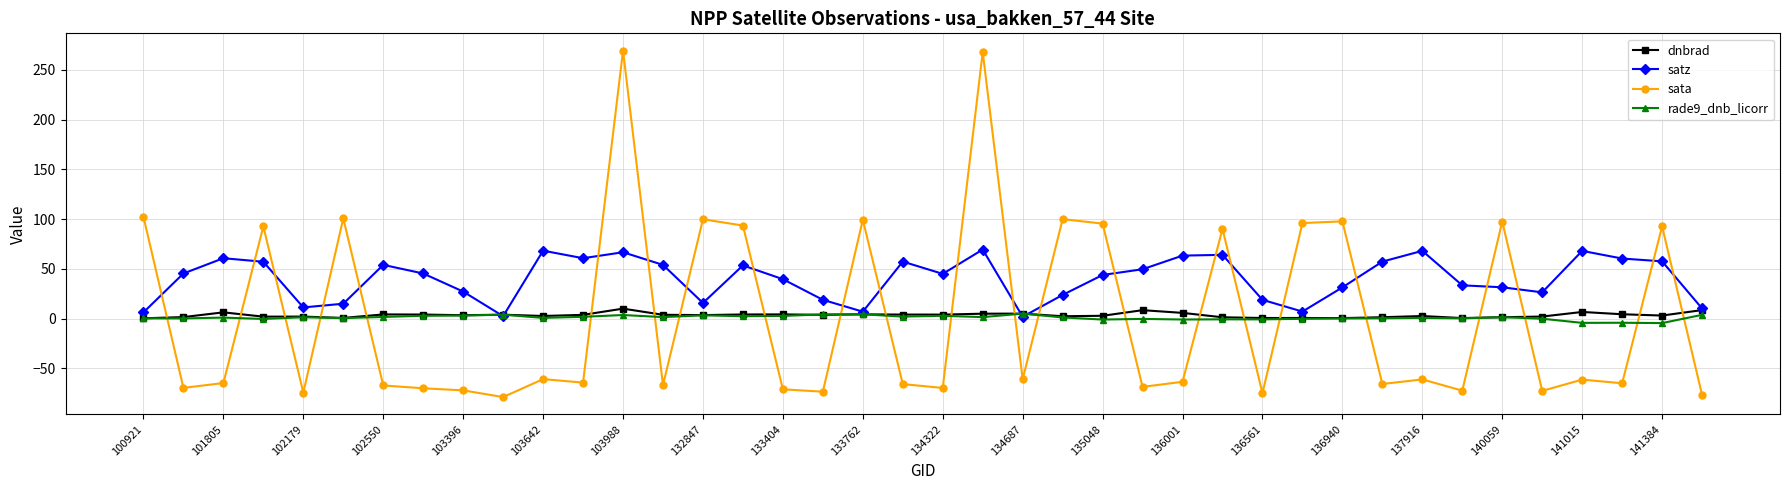

Which series has the largest total across all categories?

satz